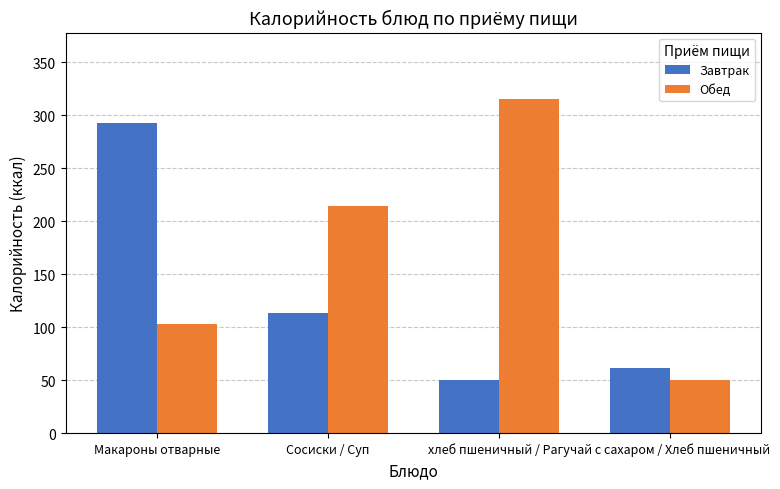

Does the chart contain stacked bars?

No